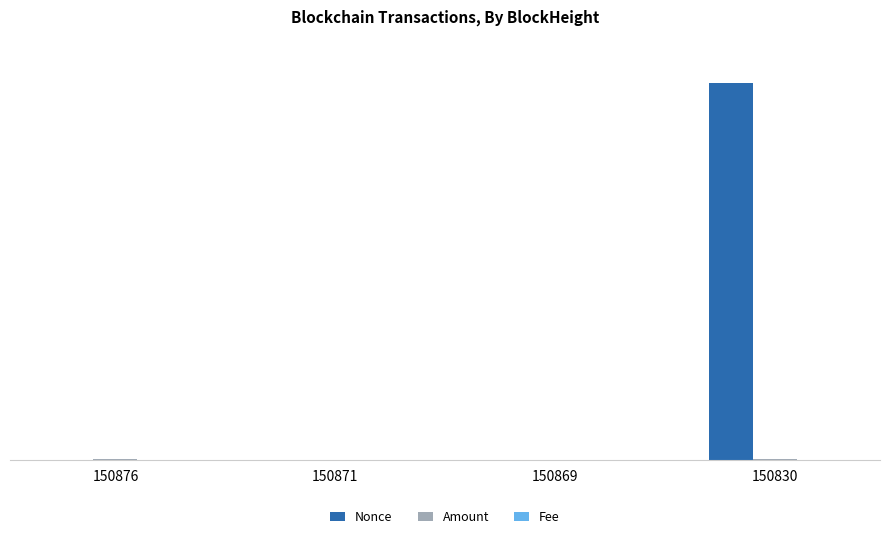

At which label does Nonce reach its peak?

150830